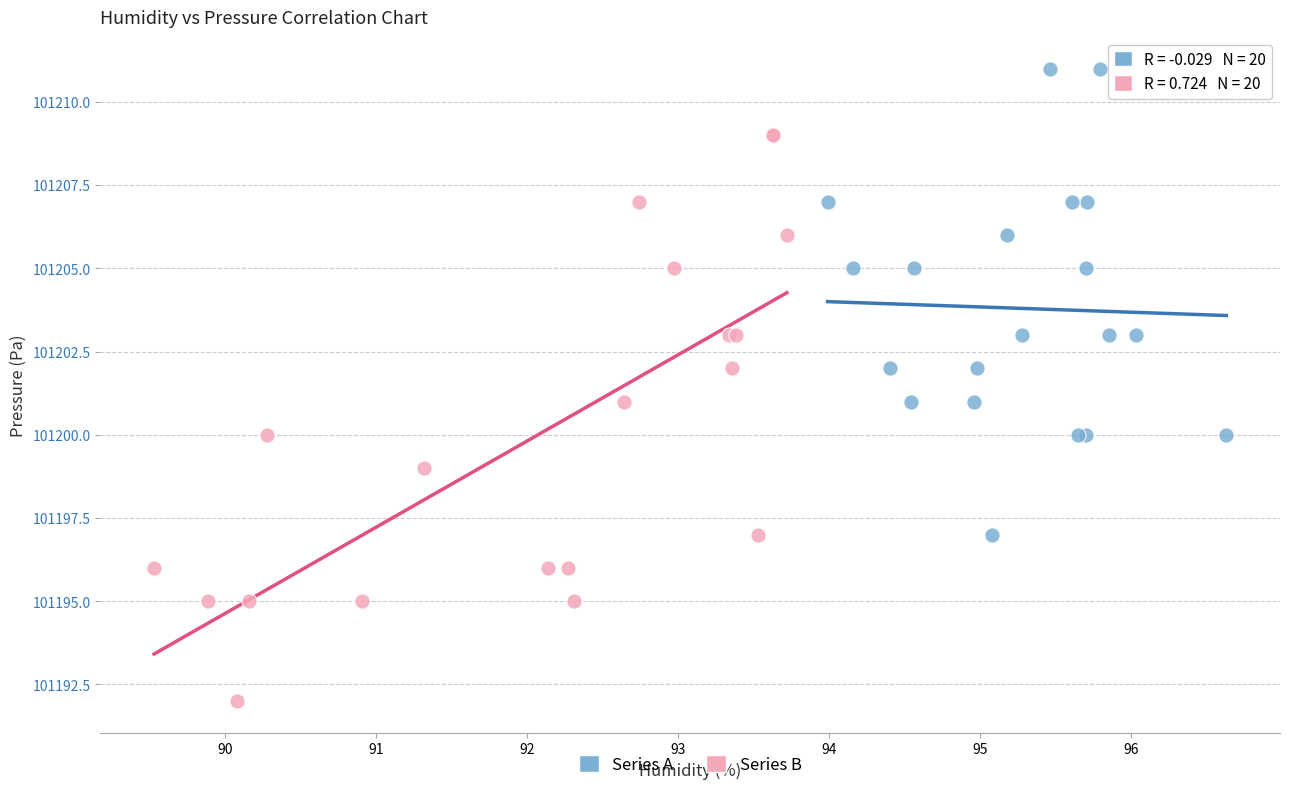

Which series reaches the maximum Y coordinate?

Series A